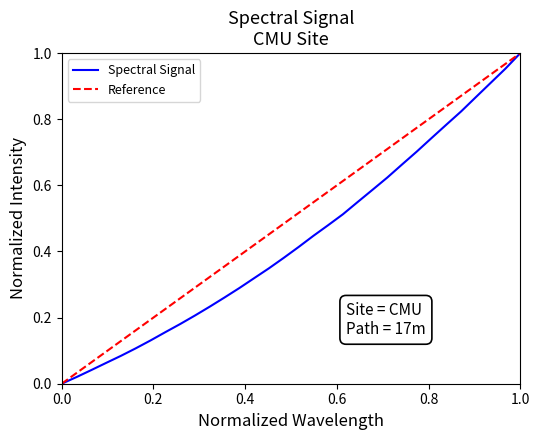

Between 221.3083 and 220.1623, which is larger?

221.3083